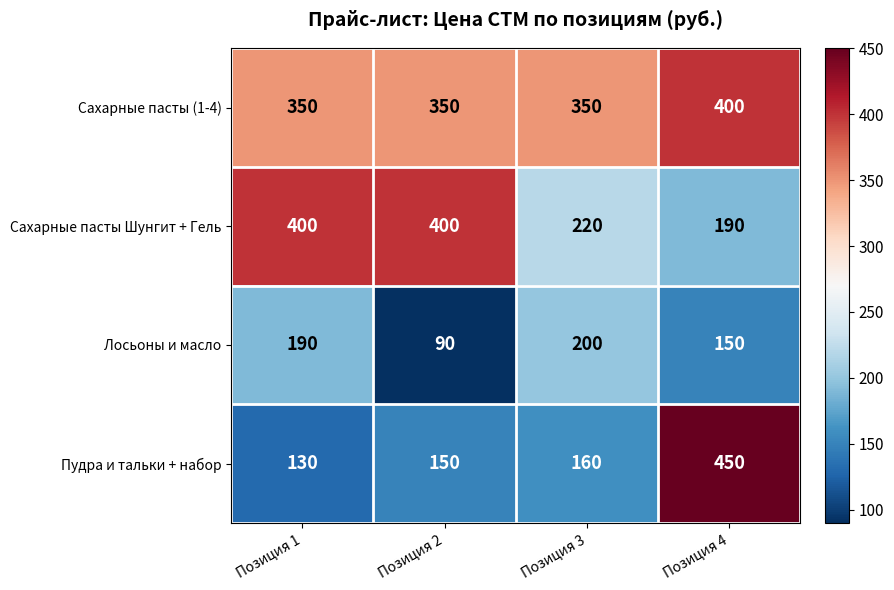

Which category has the highest value in the Сахарные пасты (1-4) series?

Позиция 4